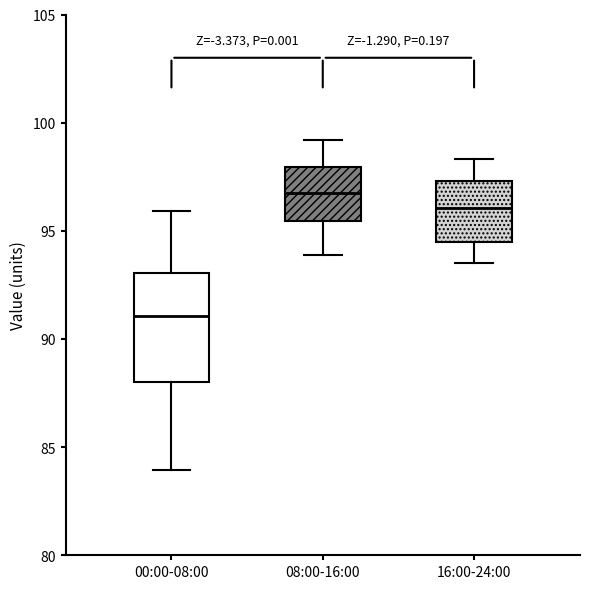

Where does the lower whisker of the box for 08:00-16:00 end on the y-axis? The values are not printed on the chart, so give them approximately, as read against the axis.

94.0